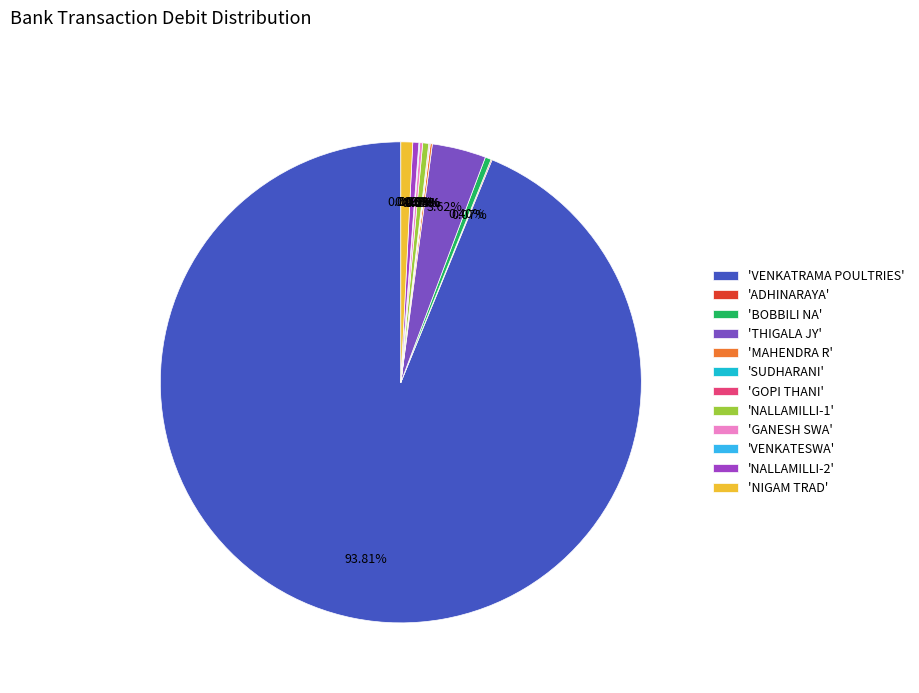

Approximately how many times larger is the value at 'BOBBILI NA' compared to 'NALLAMILLI-1'?

1.0